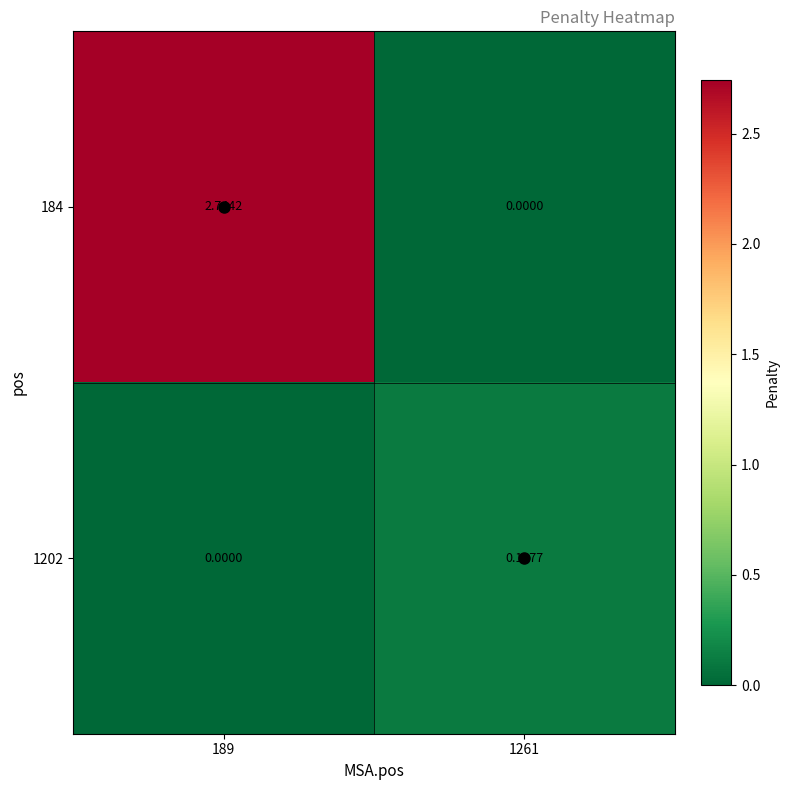

Is the value of 184 at 189 greater than the value of 1202 at 189?

Yes